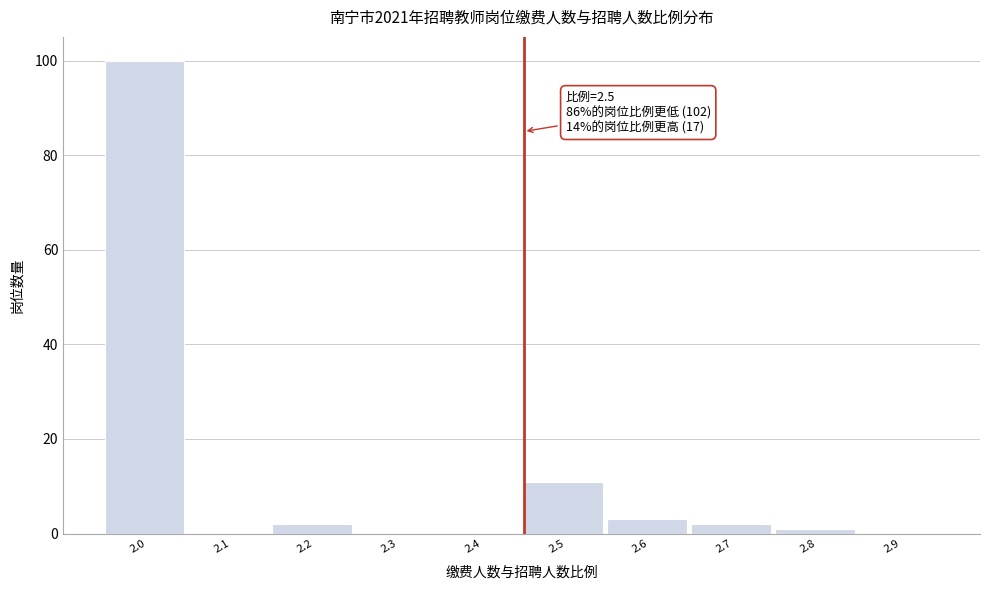

Reading left to right, what are all the values shown in this chart?

2.0=100	2.1=0	2.2=2	2.3=0	2.4=0	2.5=11	2.6=3	2.7=2	2.8=1	2.9=0